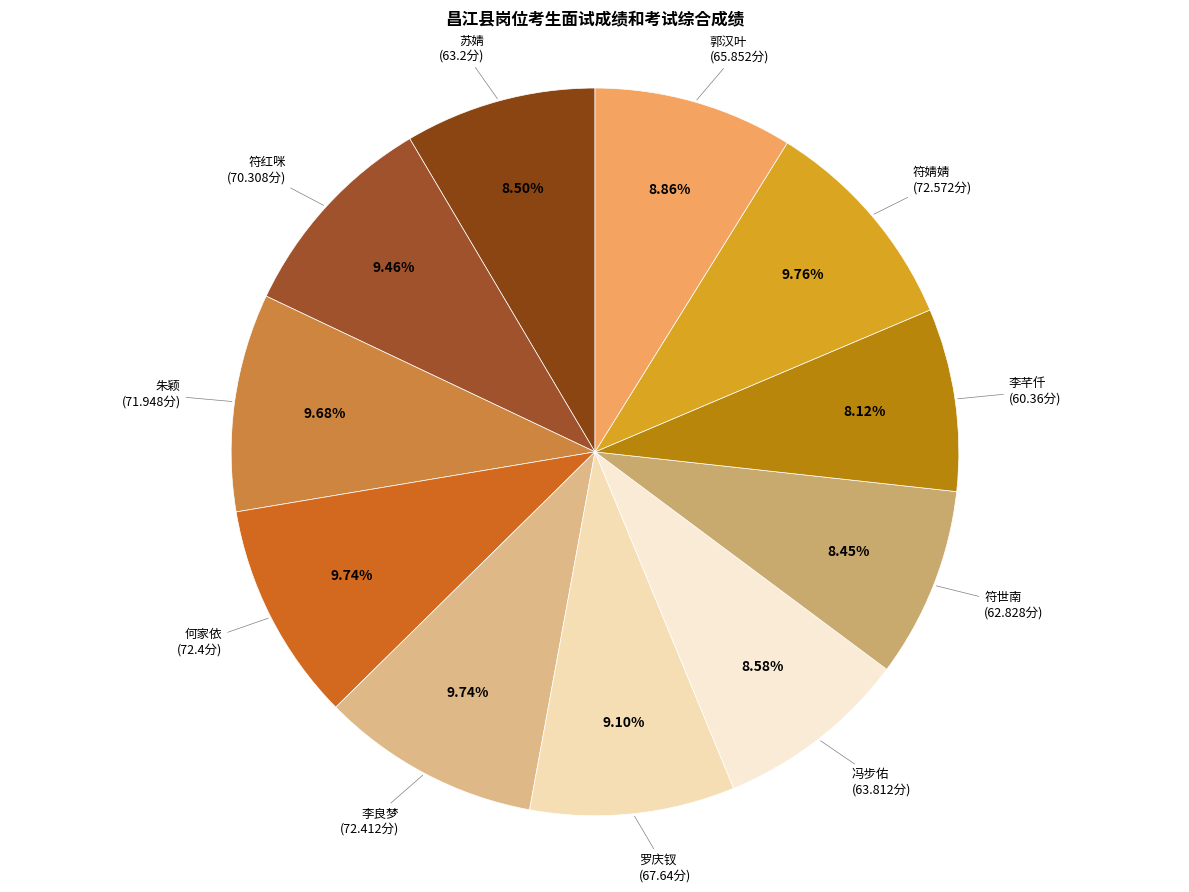

Count the number of slices in the pie.

11